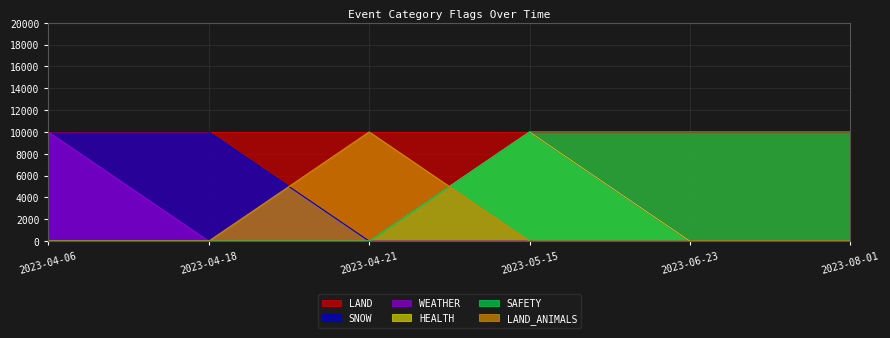

Where is SNOW nearest to the value 5000?

2023-04-06